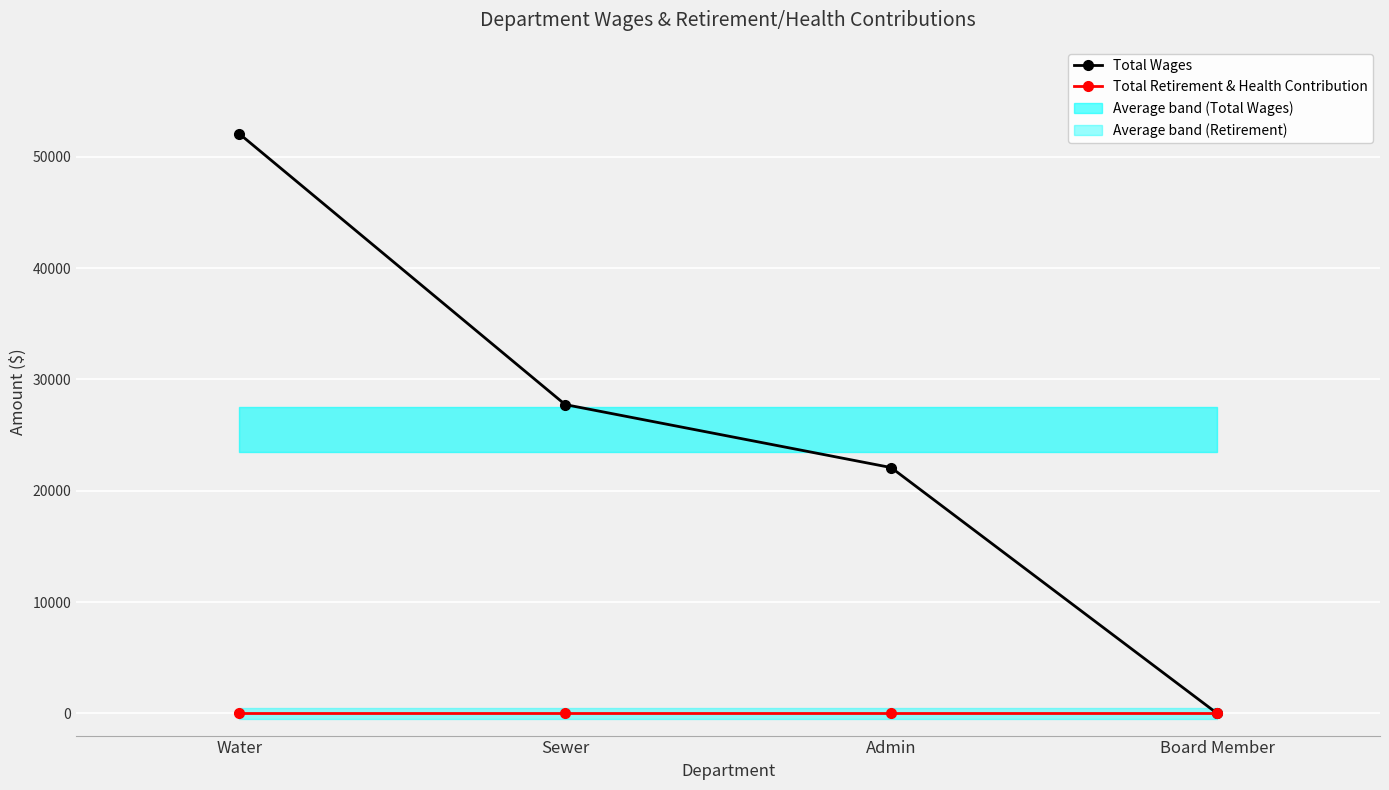

Between Admin and Board Member, which is larger?

Admin